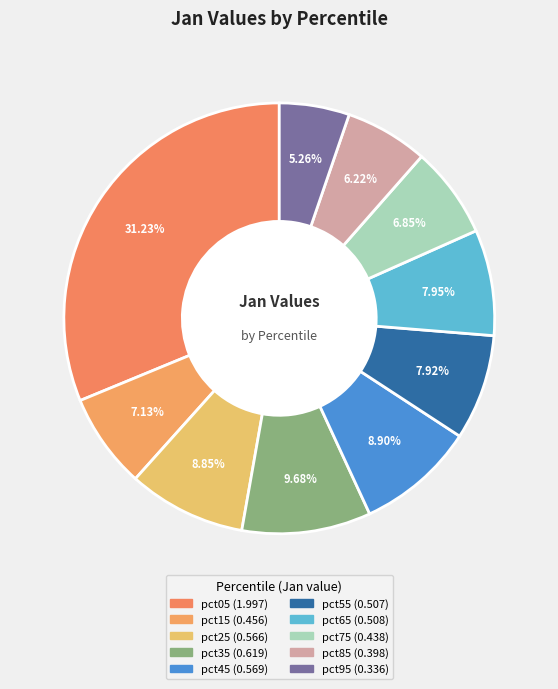

Combined, what portion of the pie is pct15 and pct35?

16.8%